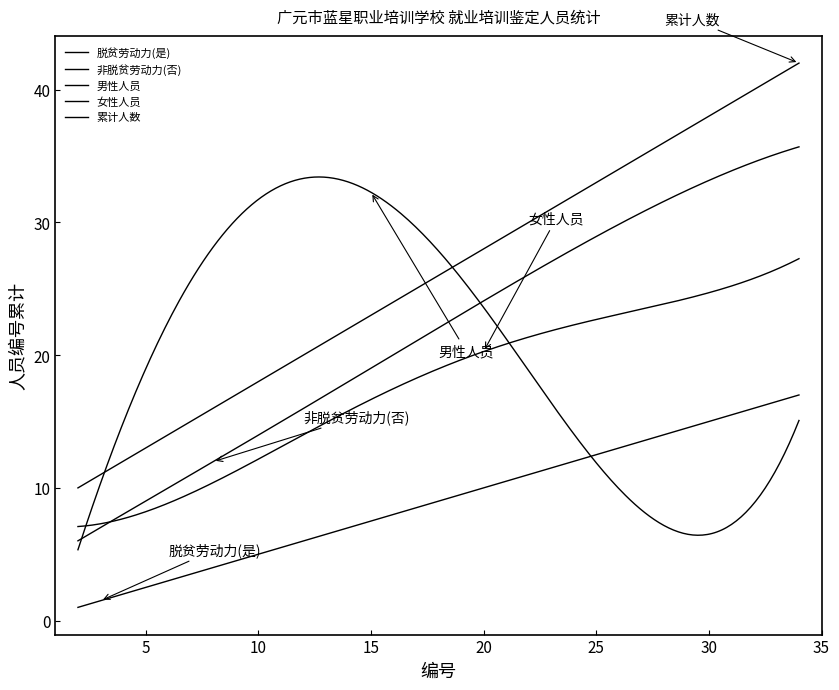

How many lines are shown in the chart?

5